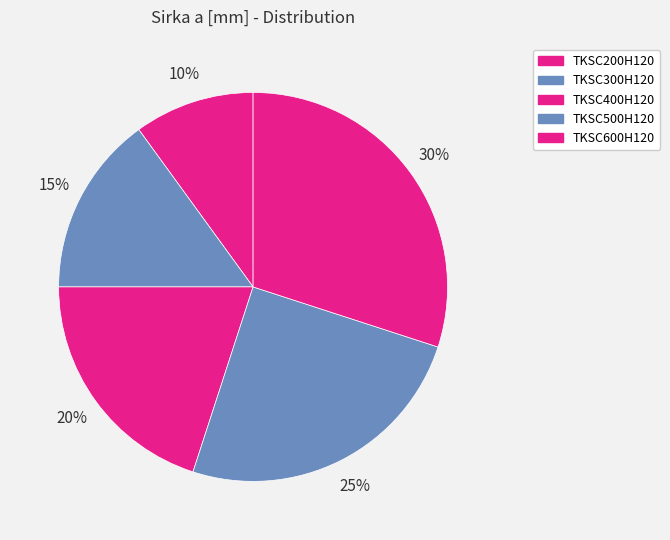

What is the ratio of the value at TKSC200H120 to the value at TKSC400H120?

0.5